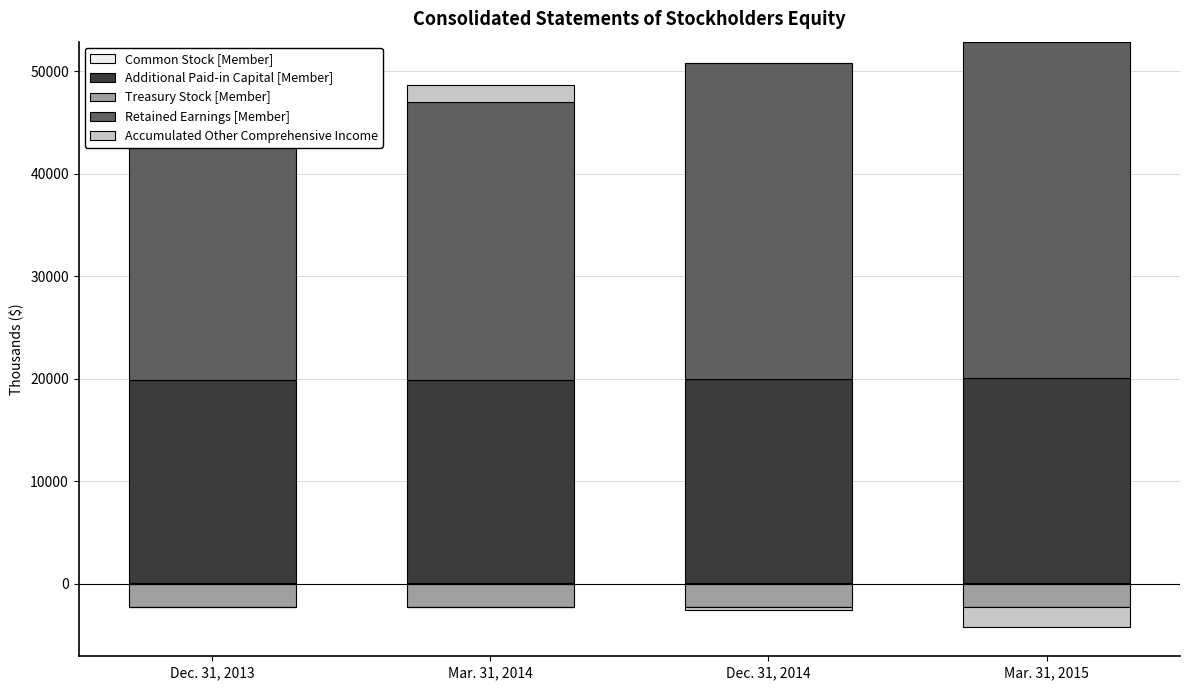

How many bars are there in each group?

5